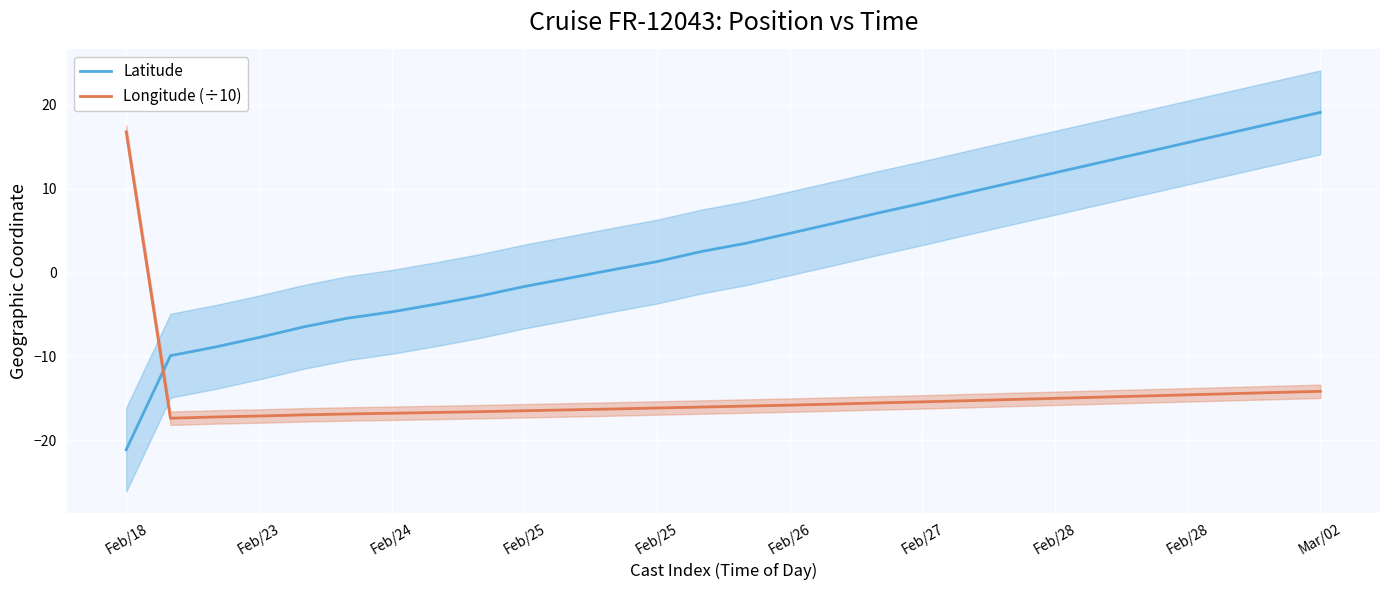

How many data points does each series have?

28